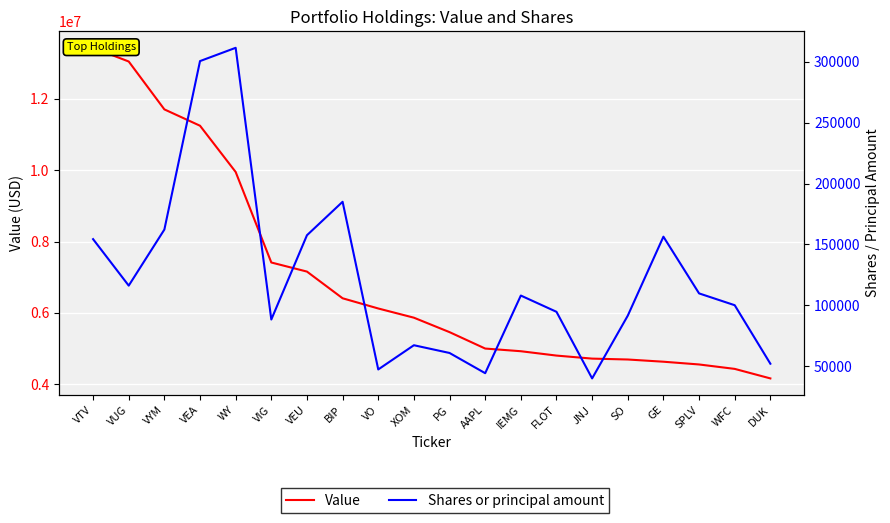

Reading left to right, what are all the values shown in this chart?

Value: VTV=13431000	VUG=13047000	VYM=11705000	VEA=11247000	WY=9951000	VIG=7414000	VEU=7159000	BIP=6411000	VO=6125000	XOM=5867000	PG=5462000	AAPL=5002000	IEMG=4927000	FLOT=4805000	JNJ=4720000	SO=4695000	GE=4633000	SPLV=4556000	WFC=4432000	DUK=4165000
Shares or principal amount: VTV=154375	VUG=116191	VYM=162255	VEA=300653	WY=311562	VIG=88341	VEU=157583	BIP=185064	VO=47323	XOM=67222	PG=60859	AAPL=44253	IEMG=108030	FLOT=94675	JNJ=39958	SO=91517	GE=156401	SPLV=109805	WFC=100095	DUK=52037